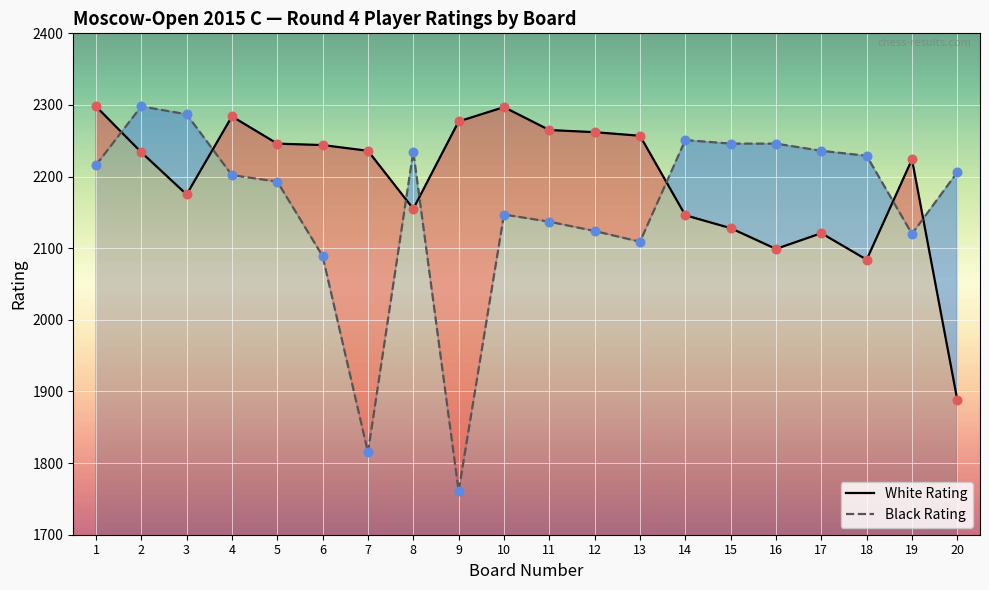

At which category is the sum across all series the highest?

2